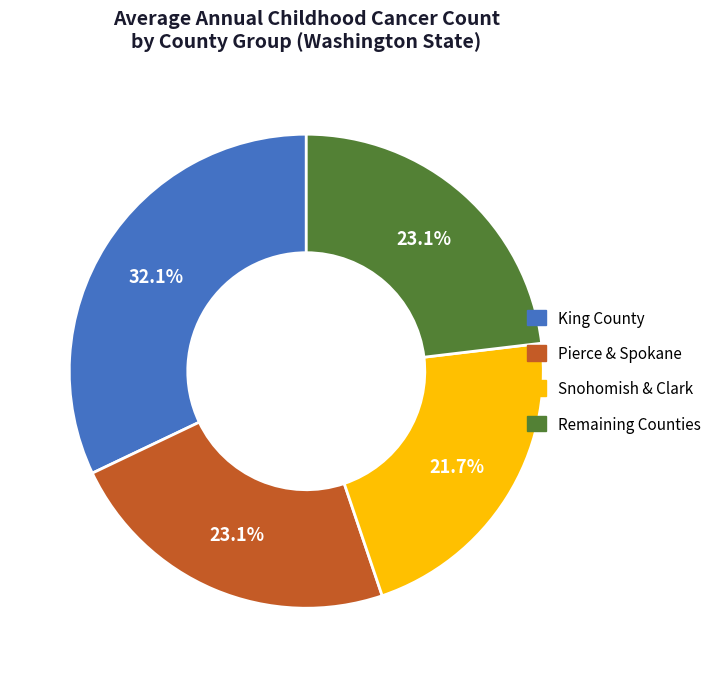

Does any single category account for the majority?

No